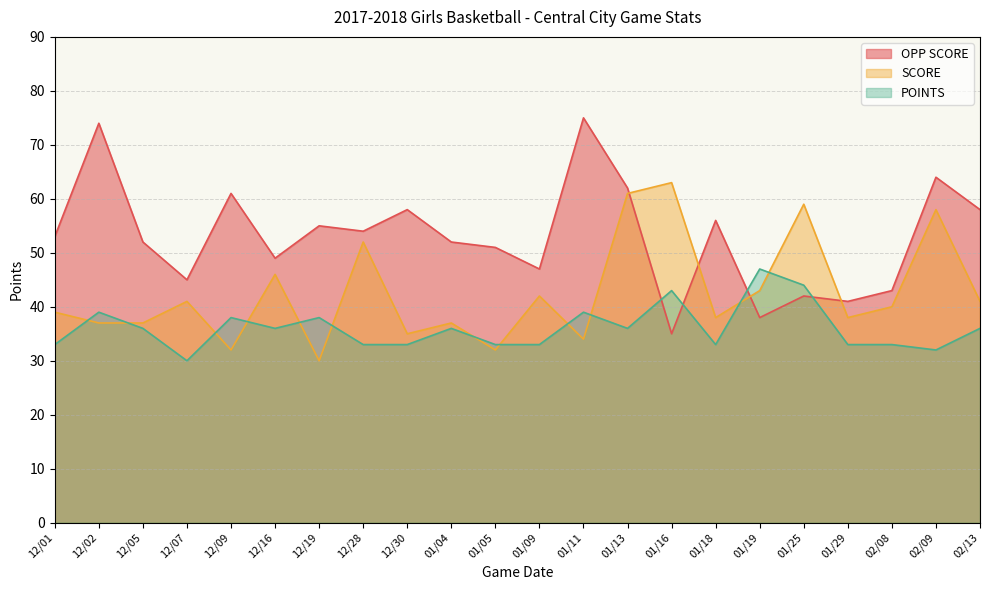

At which category is the sum across all series the highest?

01/13